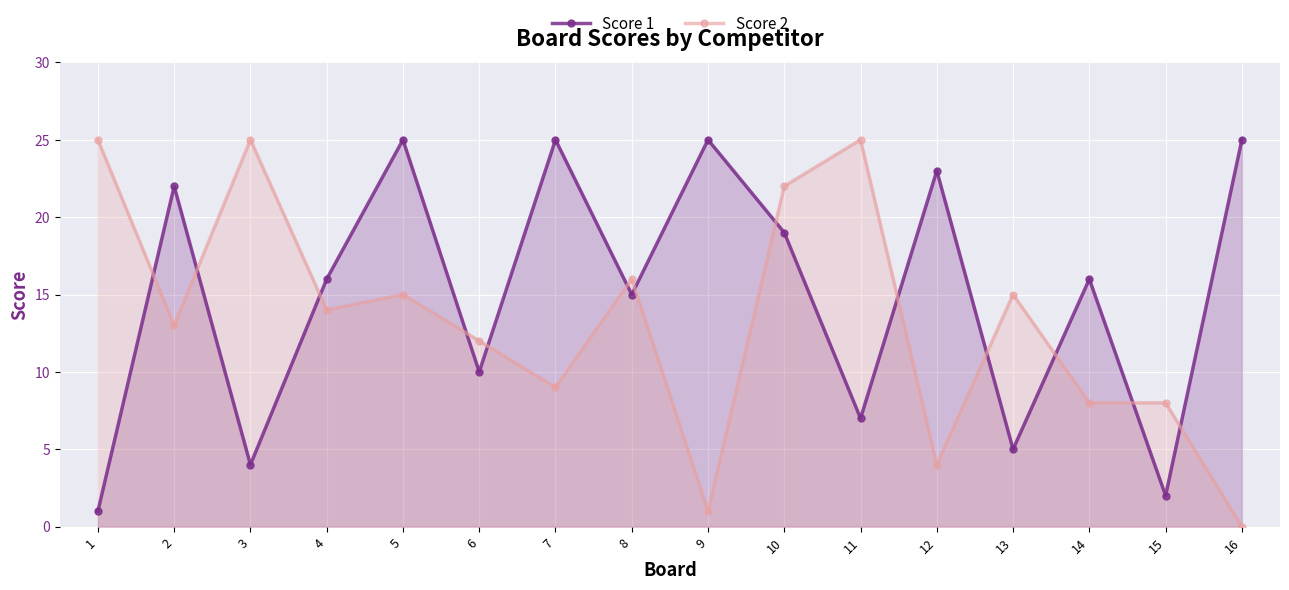

At which label does Score 1 reach its peak?

5